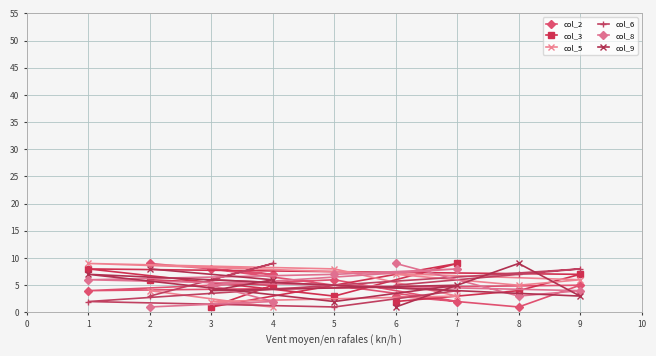

What is the difference between the highest and lowest values at 6?

8